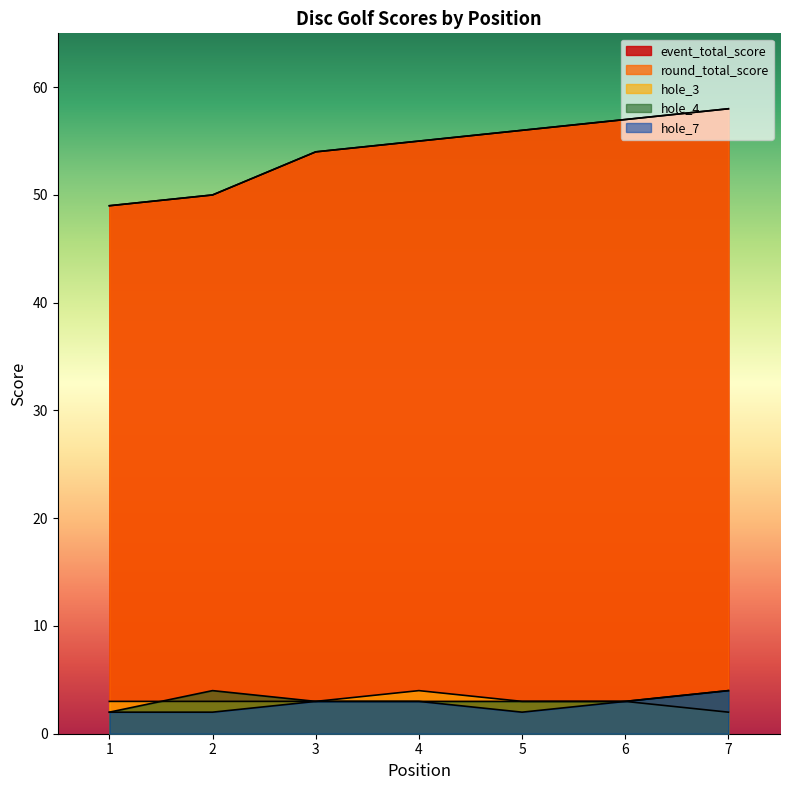

Between 2 and 4, which series saw the biggest shift?

event_total_score